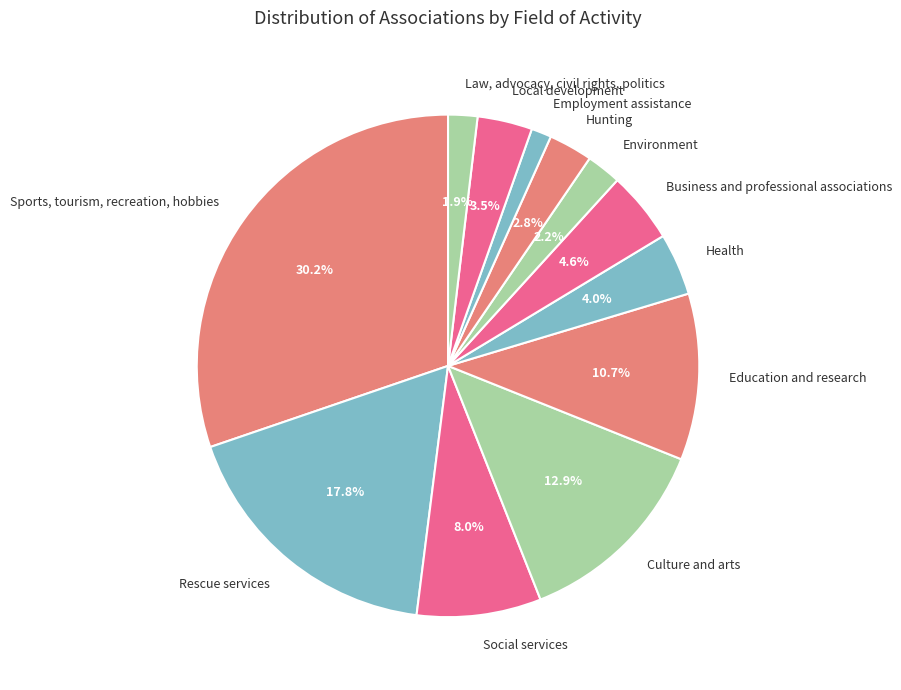

Do Culture and arts and Local development together represent more than half of the pie?

No